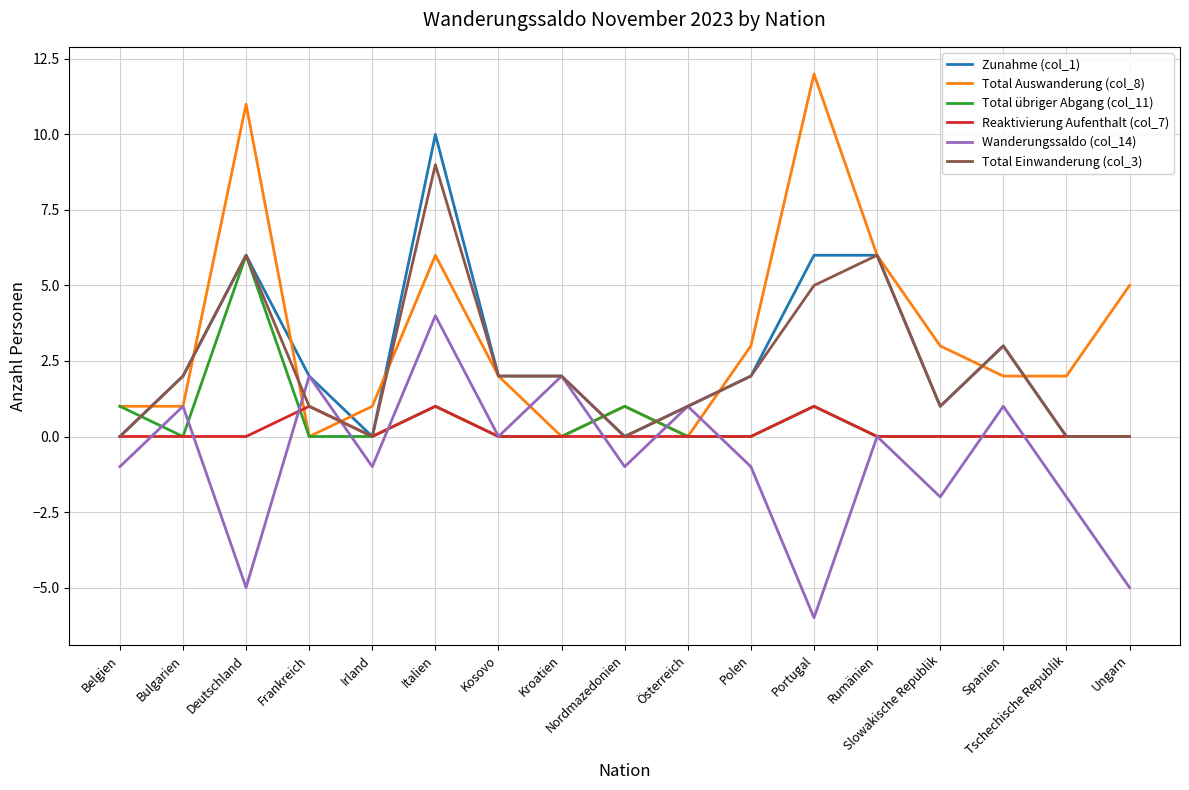

Which series has the widest spread of values?

Total Auswanderung (col_8)